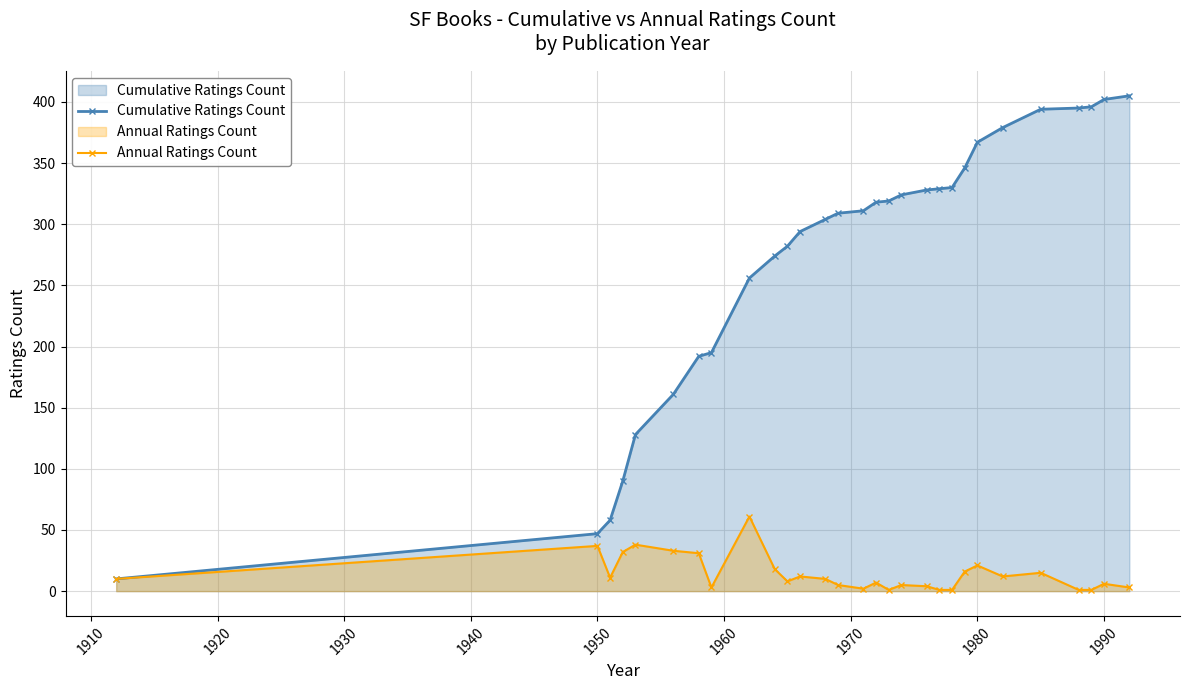

What is the average value of the Annual Ratings Count series?

14